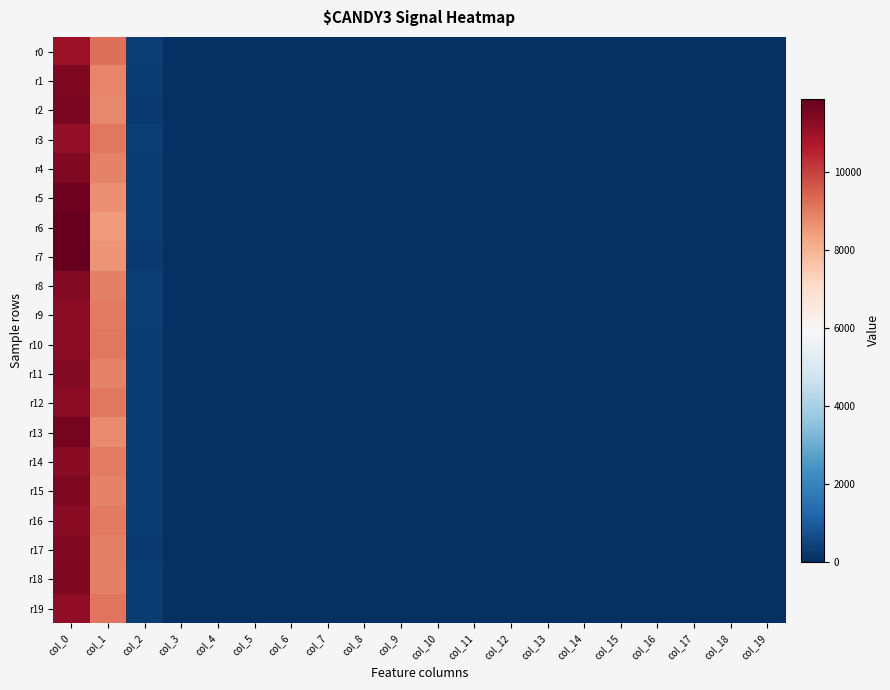

List the series in order of their peak value, lowest first.

r0, r3, r19, r9, r10, r12, r16, r14, r8, r11, r17, r4, r18, r1, r15, r2, r13, r5, r7, r6